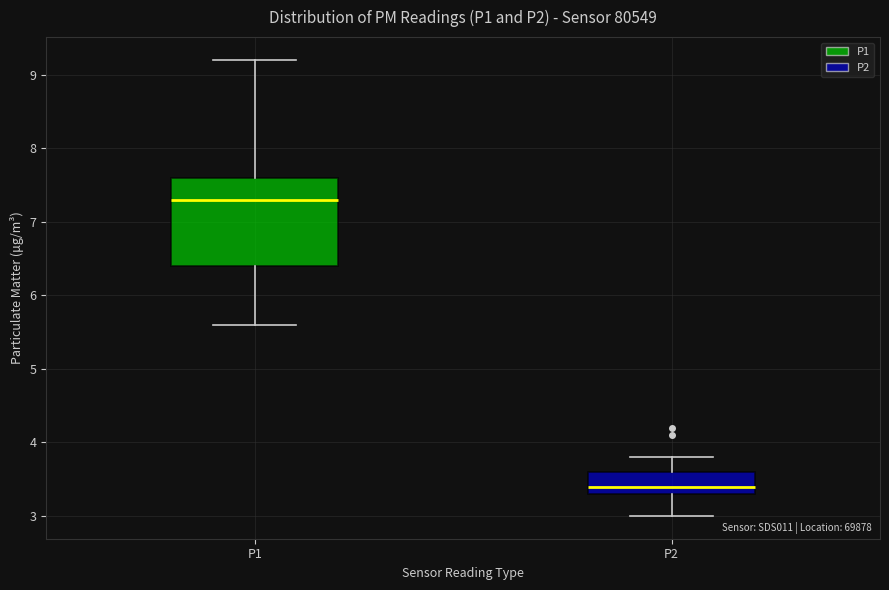

Which box is the tallest, from its lower edge to its upper edge?

P1